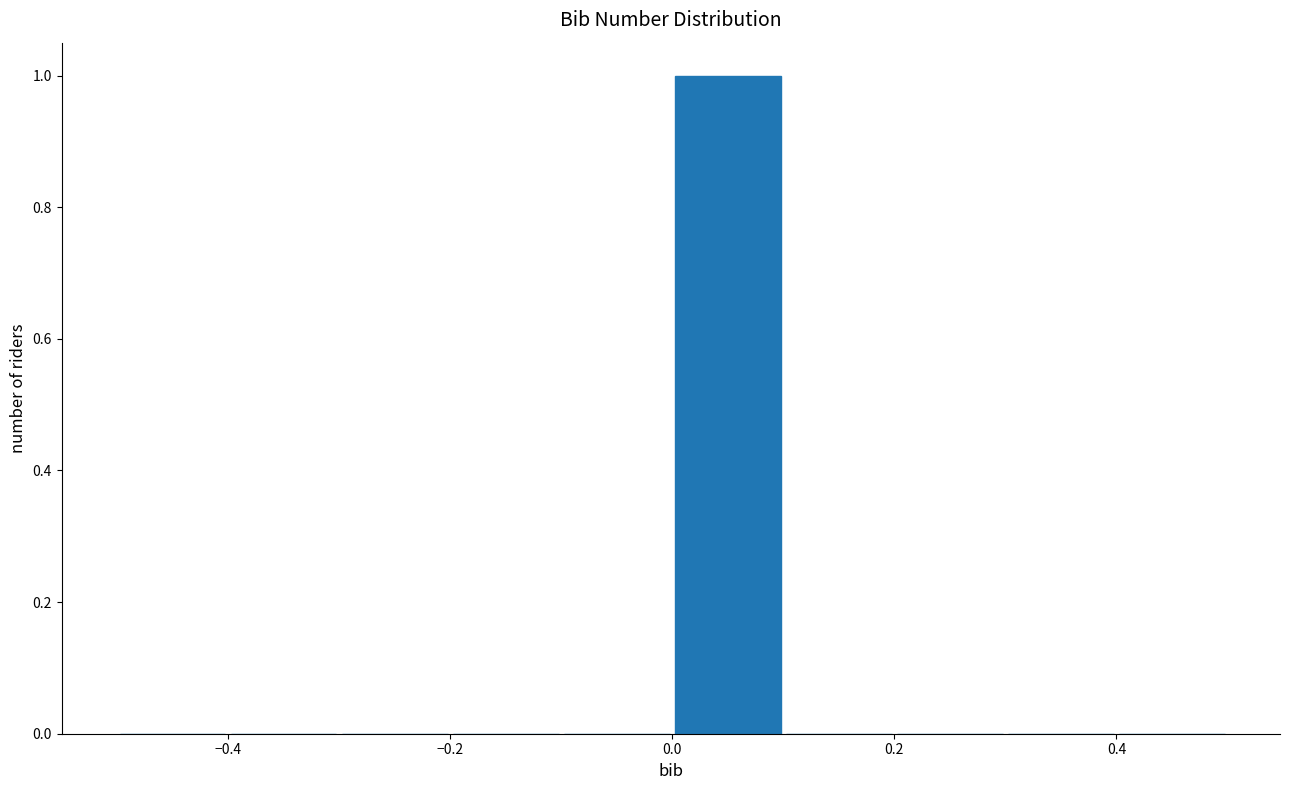

Reading left to right, transcribe this chart: for each bar, give the range it covers on the x-axis and its height. The values are not printed on the chart, so give them approximately, as read against the axis.

-0.5 to -0.4: 0
-0.4 to -0.3: 0
-0.3 to -0.2: 0
-0.2 to -0.1: 0
-0.1 to 0.0: 0
0.0 to 0.1: 1
0.1 to 0.2: 0
0.2 to 0.3: 0
0.3 to 0.4: 0
0.4 to 0.5: 0